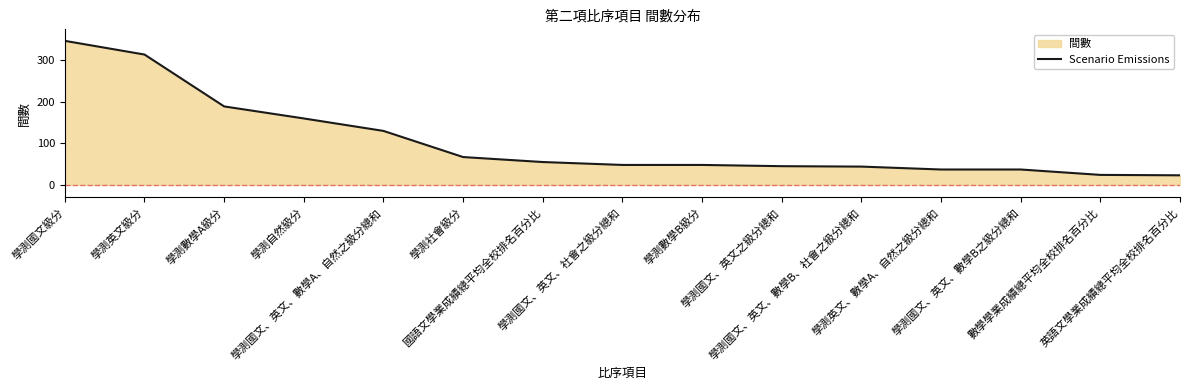

What is the sum of all values?

1568